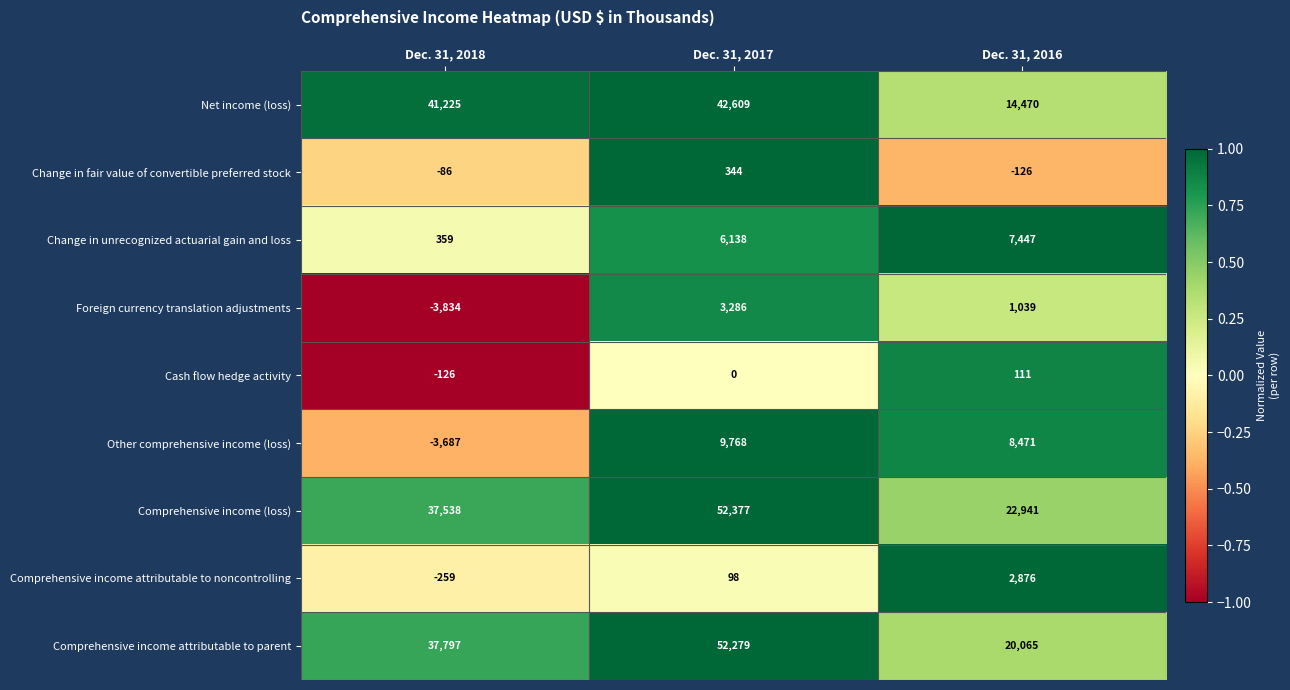

What is the minimum value shown in the chart?

-3834